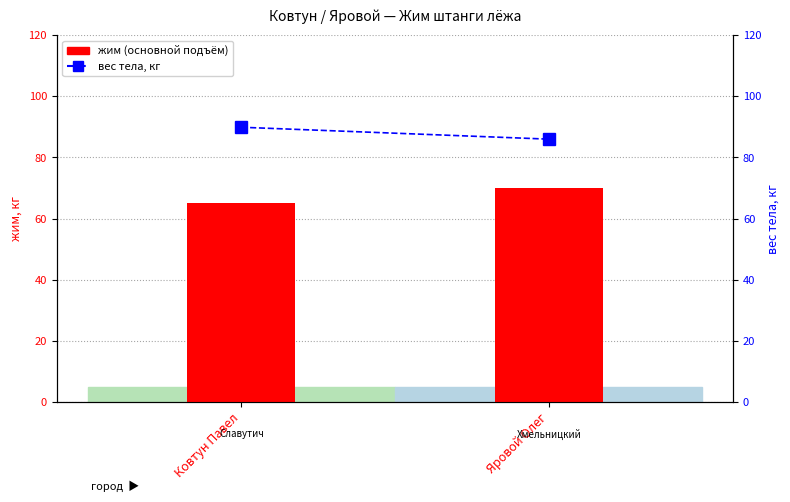

What is the difference between the maximum and minimum values in the жим (основной подъём) series?

5.0